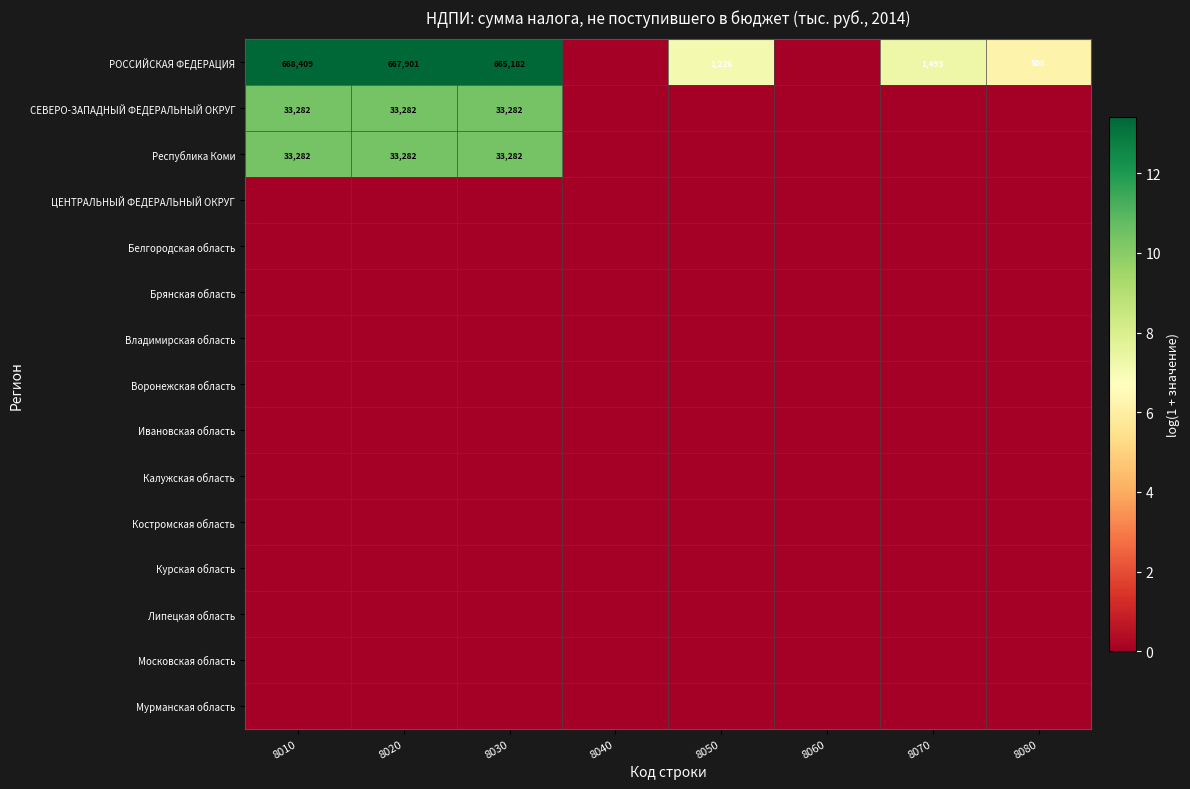

True or false: РОССИЙСКАЯ ФЕДЕРАЦИЯ has a value of 668409 at 8010.

True